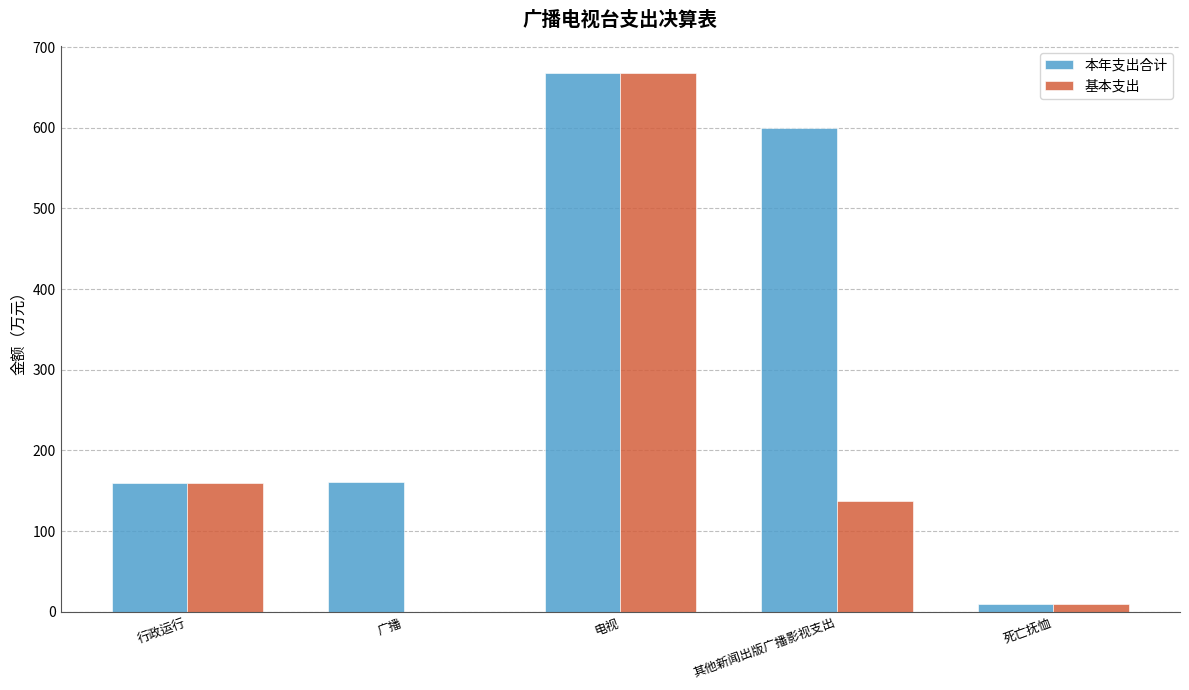

The 本年支出合计 series shows 600.3 at 其他新闻出版广播影视支出. True or false?

True